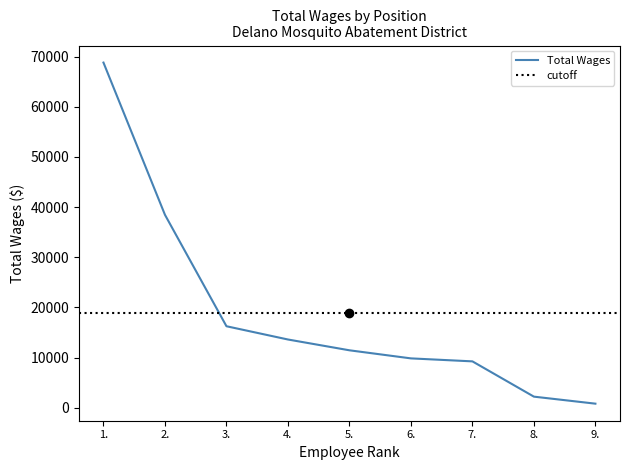

Reading left to right, transcribe all the data shown in this chart.

68815	38461	16241	13596	11442	9830	9235	2200	800